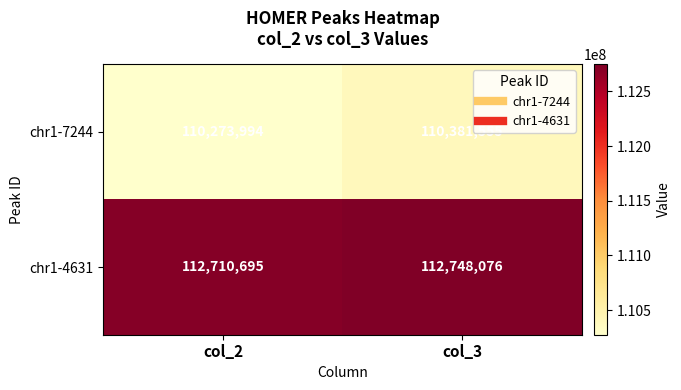

What value does the chr1-4631 series have at col_3?

112748076